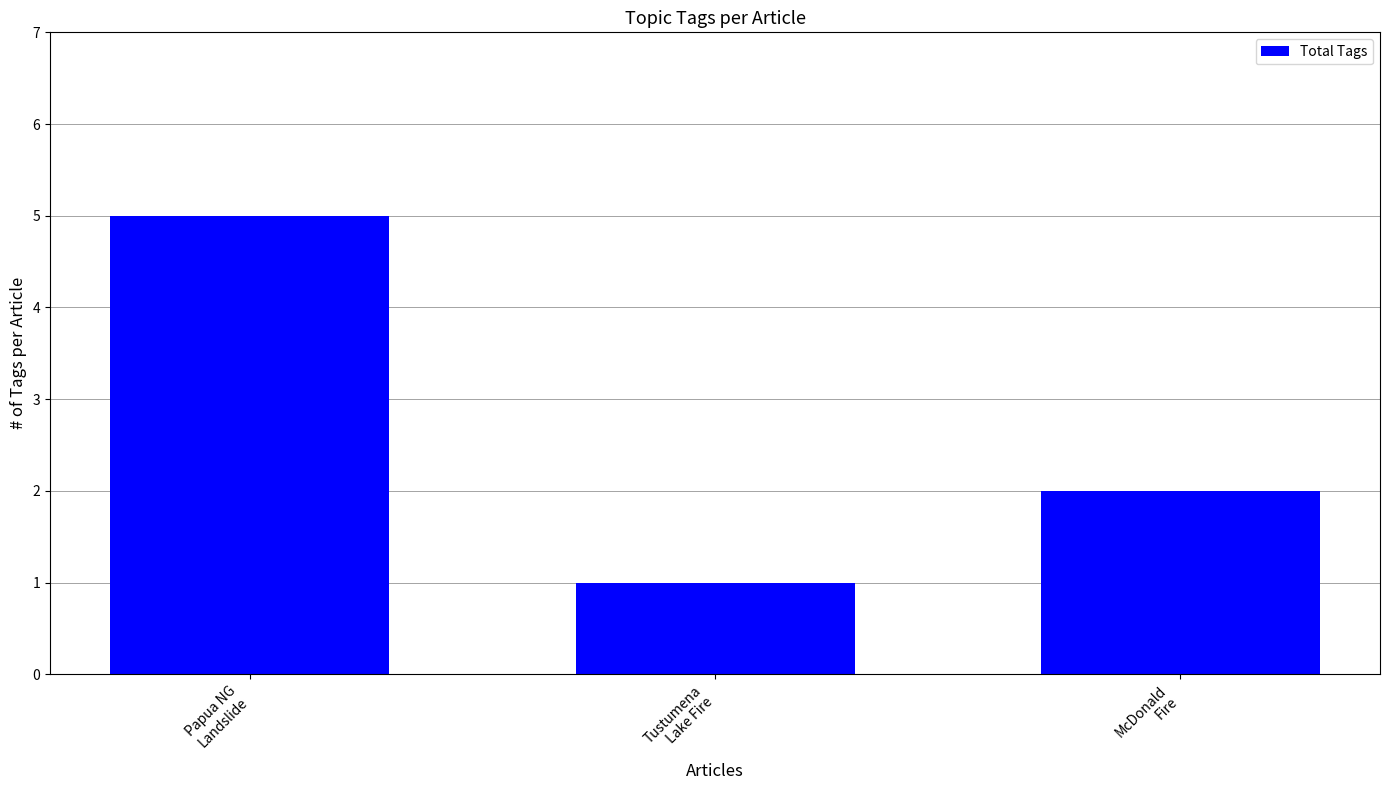

What is the change in value from Papua NG
Landslide to Tustumena
Lake Fire?

-4